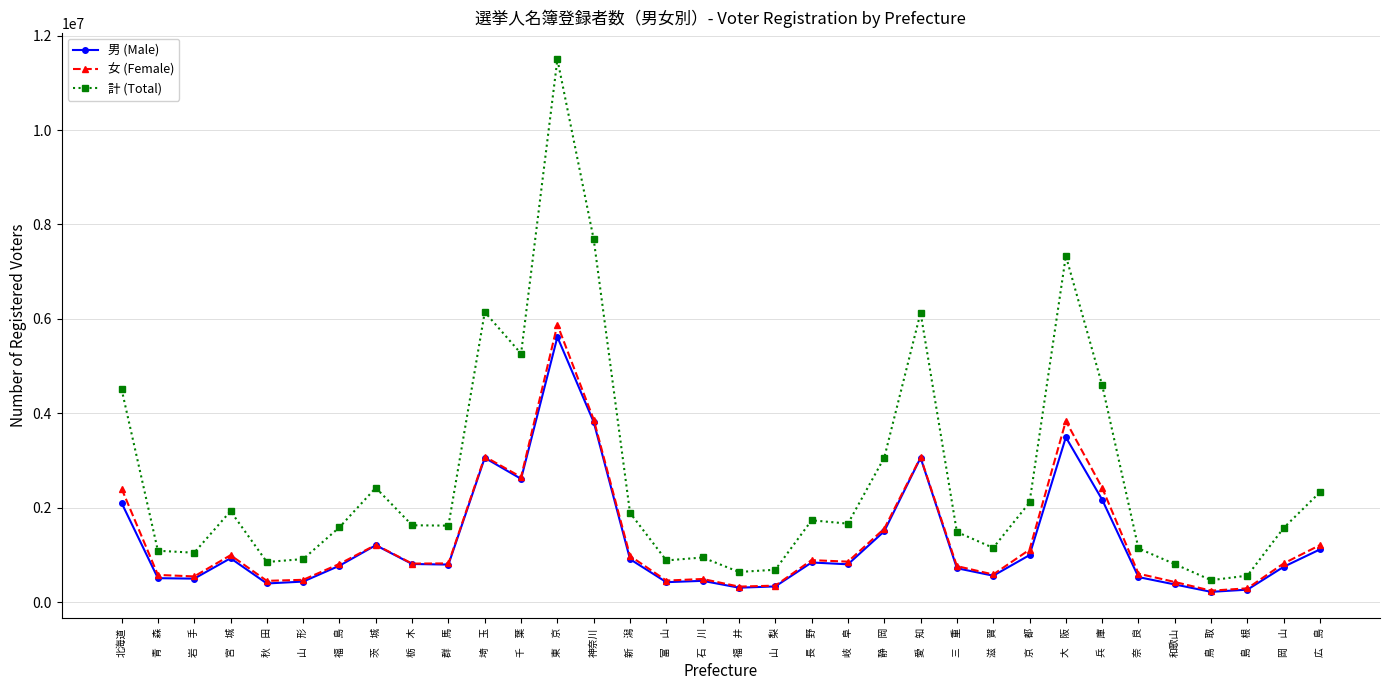

What is the value of the 女 (Female) point at the 5th from the left?

454559